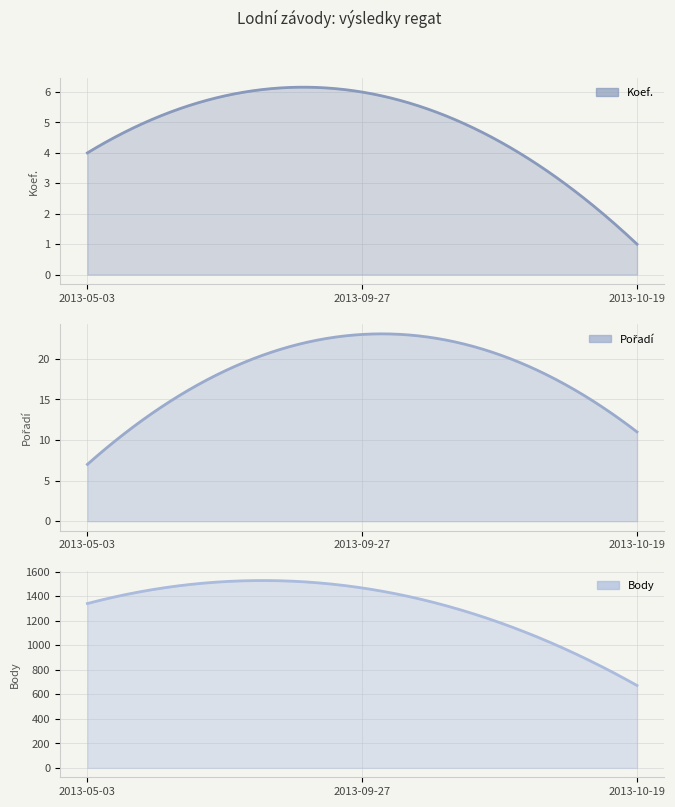

What is the average value of the Body series?

1160